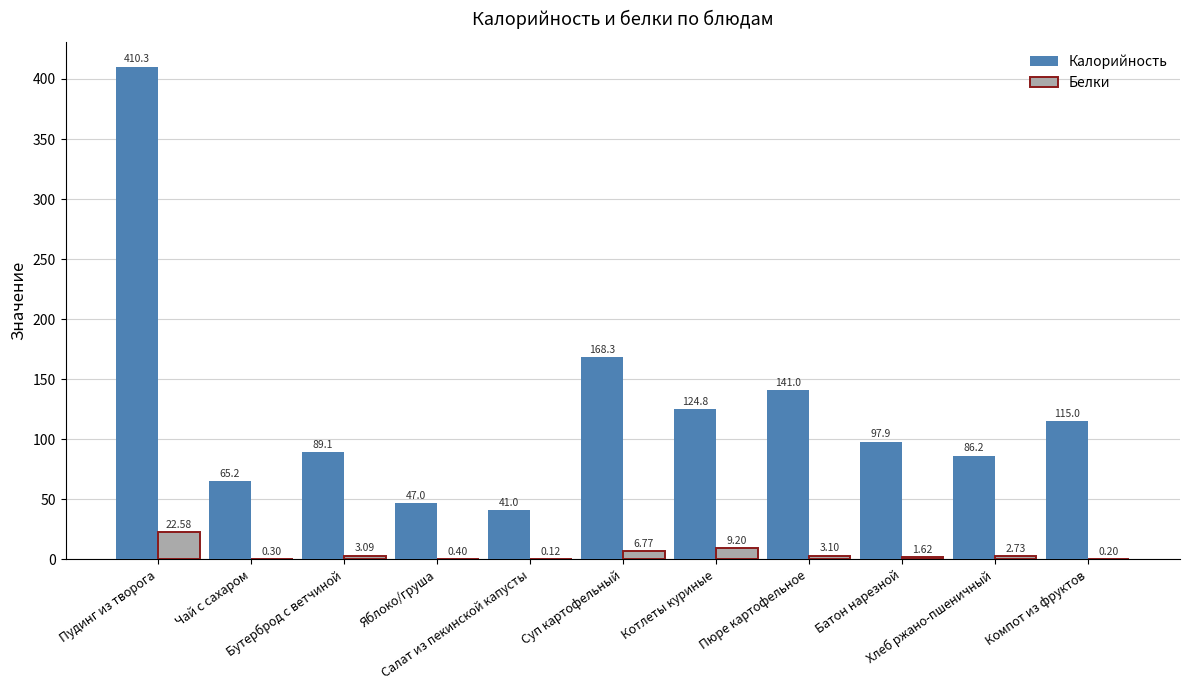

Is the value of Калорийность at Хлеб ржано-пшеничный greater than the value of Белки at Суп картофельный?

Yes